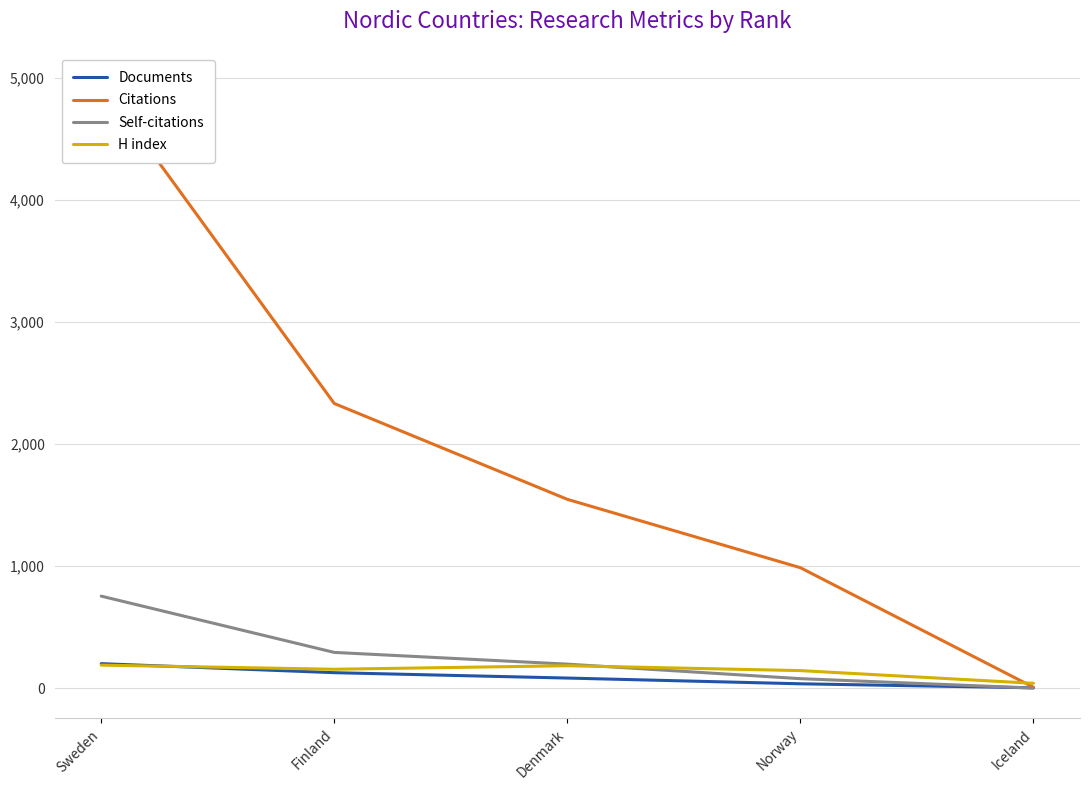

What are all the series names shown in the legend?

Documents, Citations, Self-citations, H index